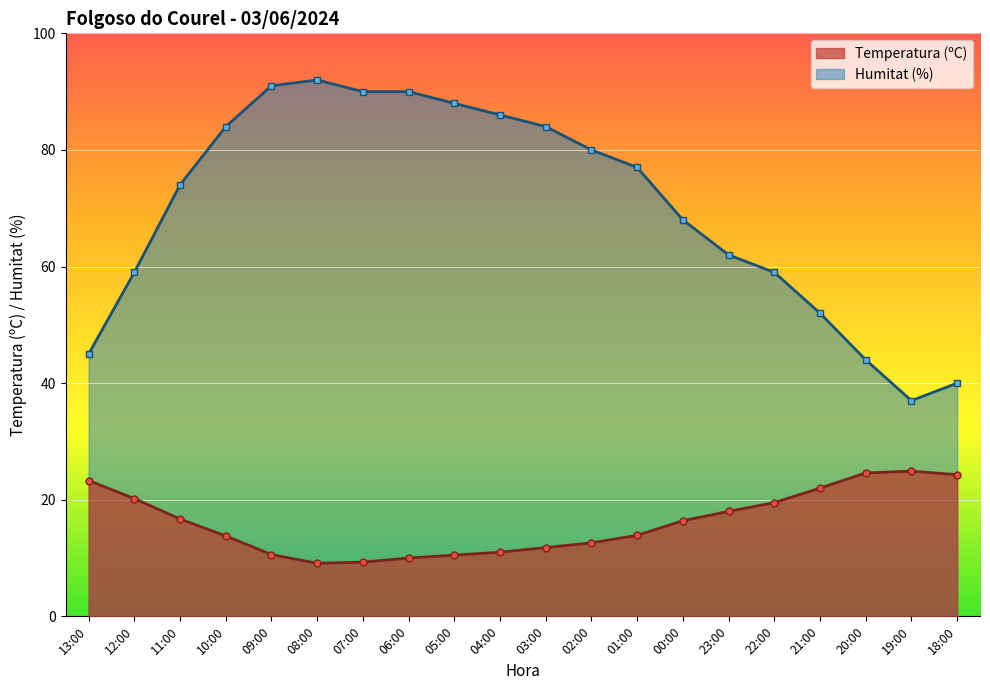

At which category does Temperatura (ºC) reach its first local valley?

08:00